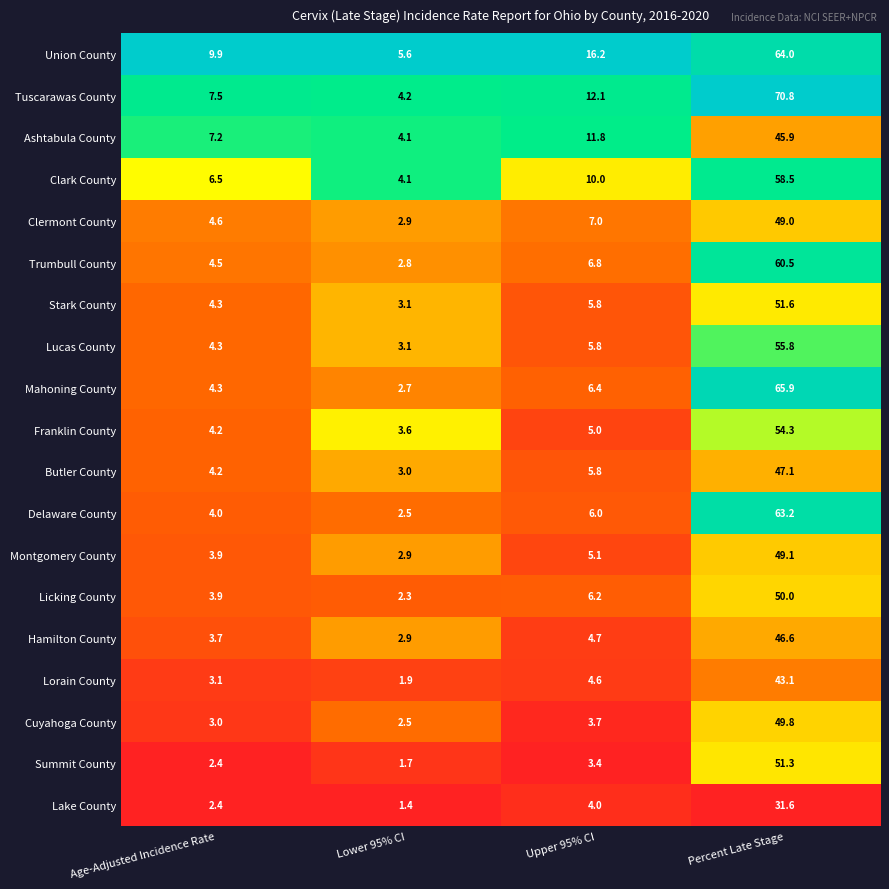

What is the difference between the highest and lowest values at Percent Late Stage?

39.2